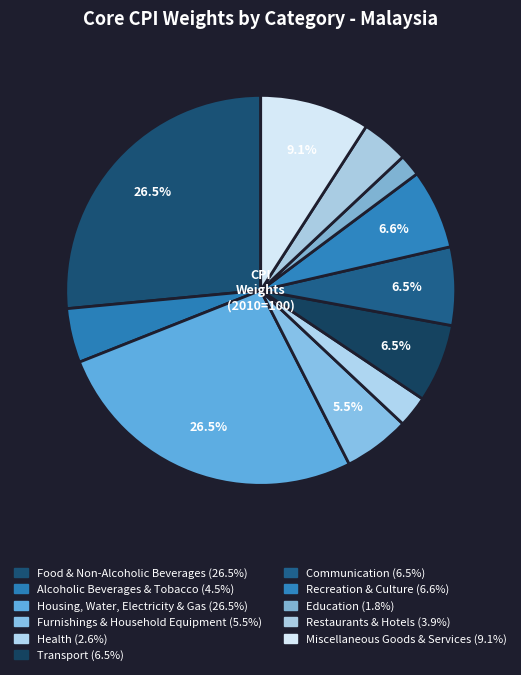

Is it true that Health is 3% of the pie?

True